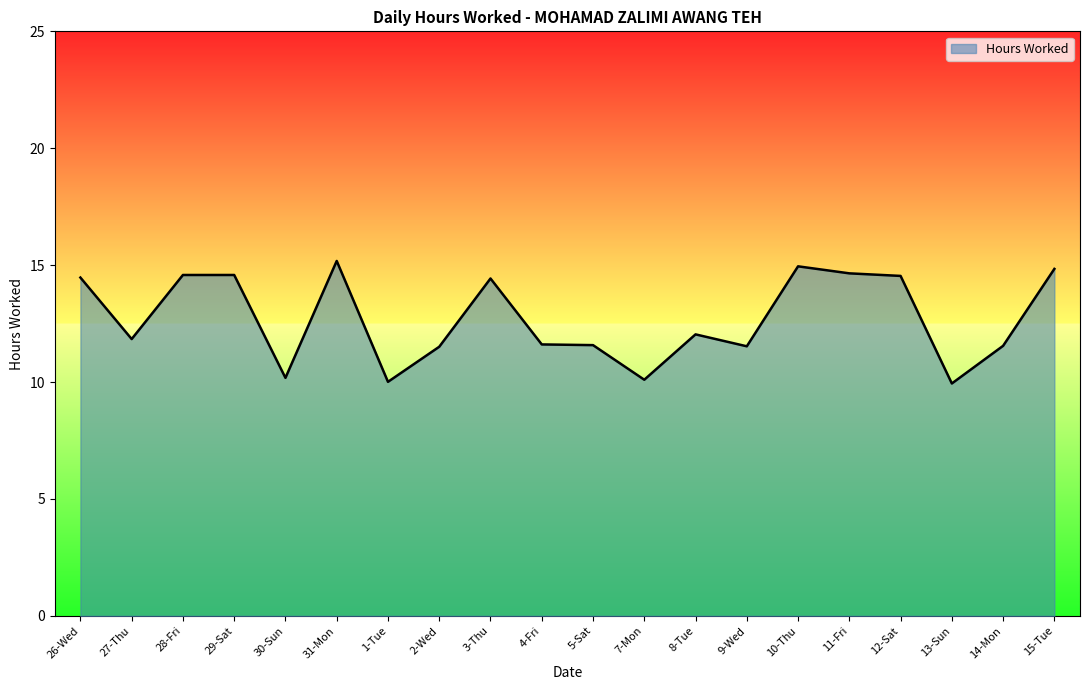

What is the maximum value shown in the chart?

15.2